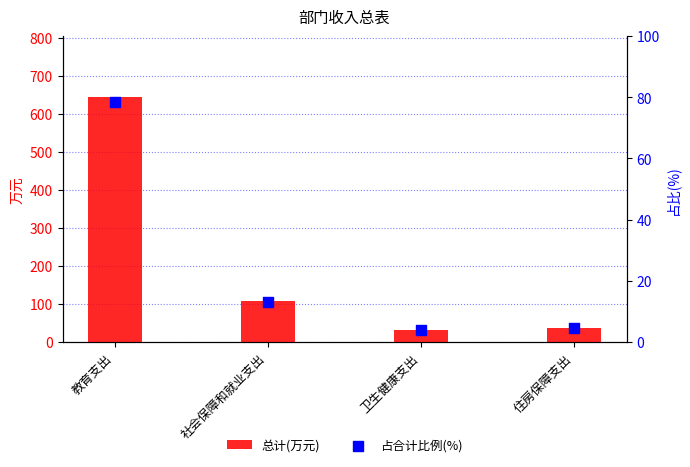

Is the value of 总计(万元) at 住房保障支出 greater than the value of 占合计比例(%) at 教育支出?

No